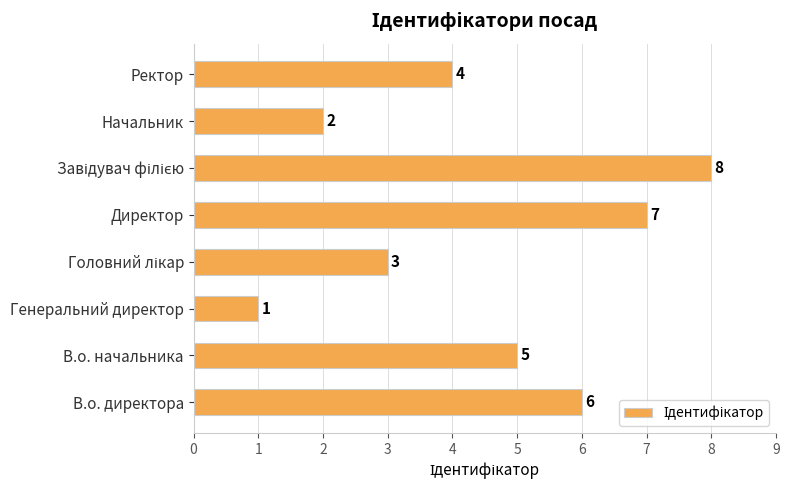

Reading bottom to top, what are all the values shown in this chart?

6	5	1	3	7	8	2	4